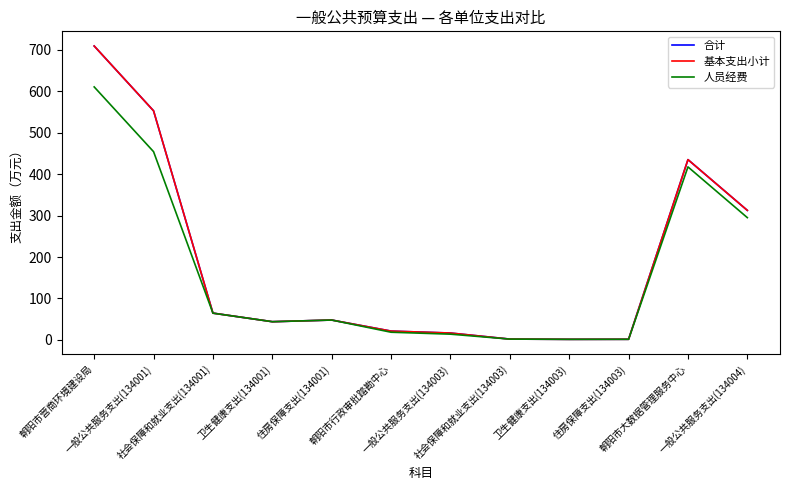

Does the chart have visible grid lines?

No